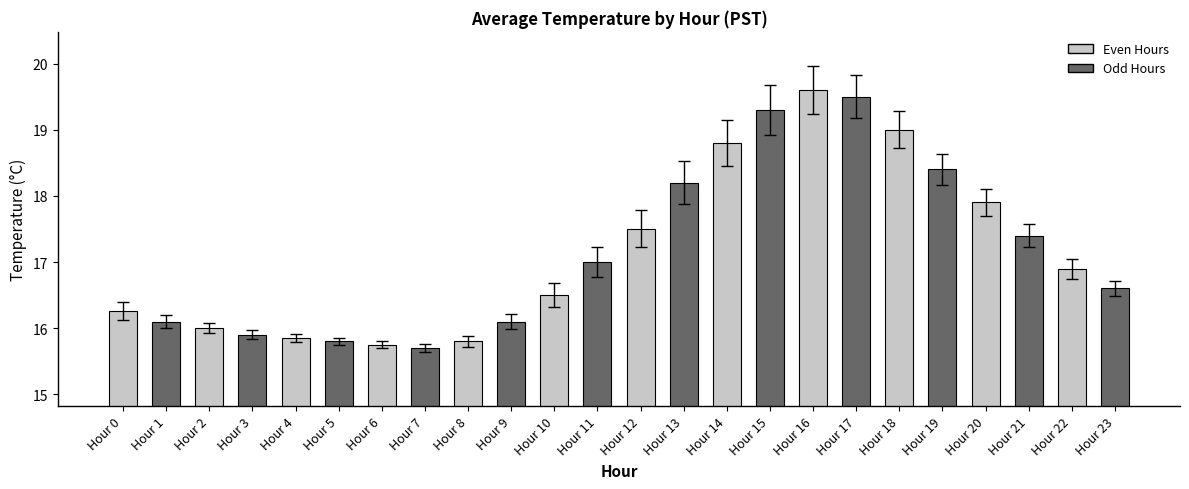

What is the difference between the maximum and minimum values?

3.9